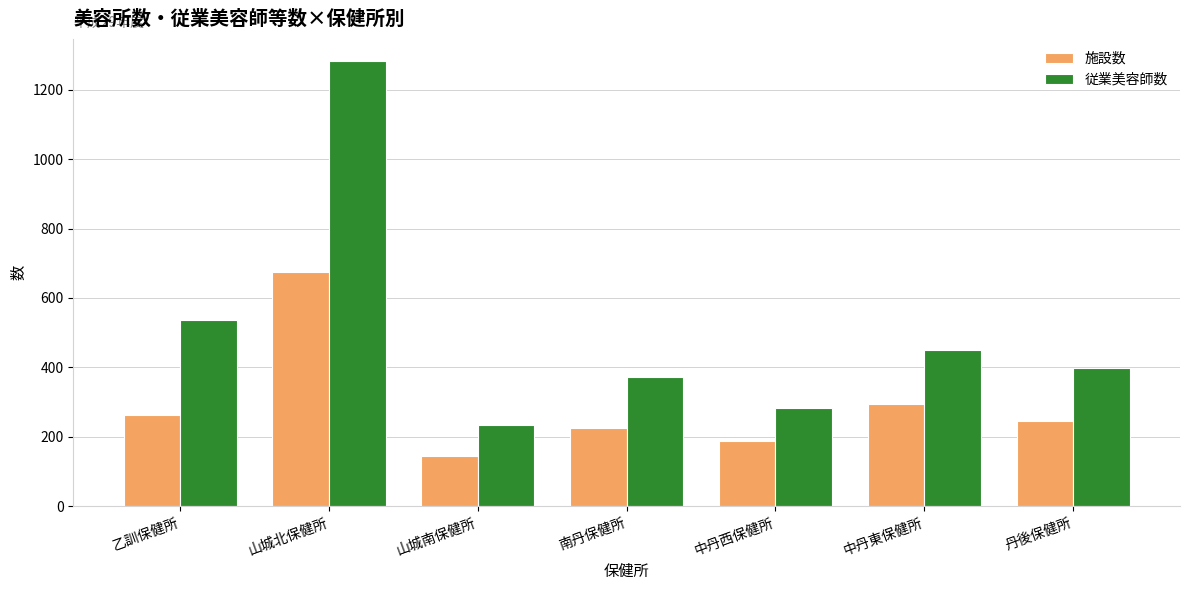

What are all the series names shown in the legend?

施設数, 従業美容師数